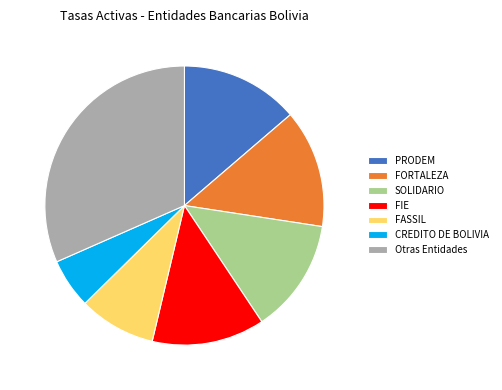

Count the number of slices in the pie.

7